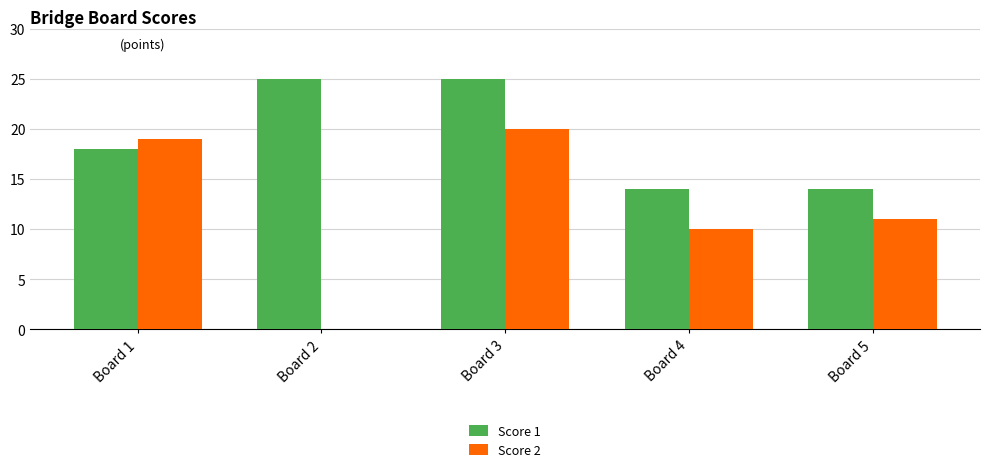

Which series has the largest total across all categories?

Score 1